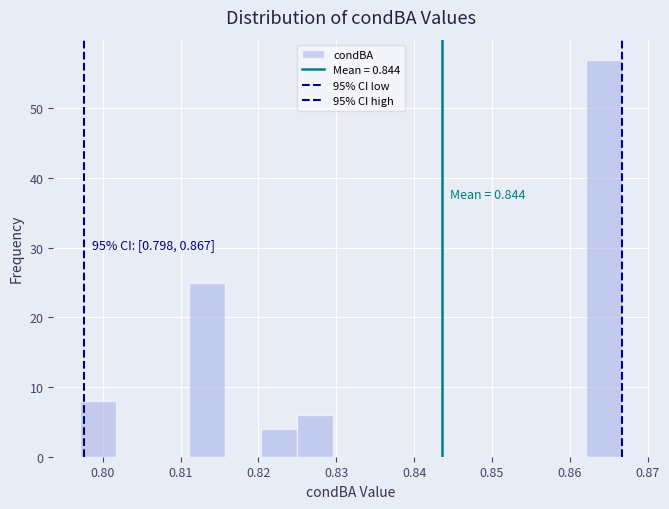

Over which range of the x-axis is the bar tallest?

0.862 to 0.867